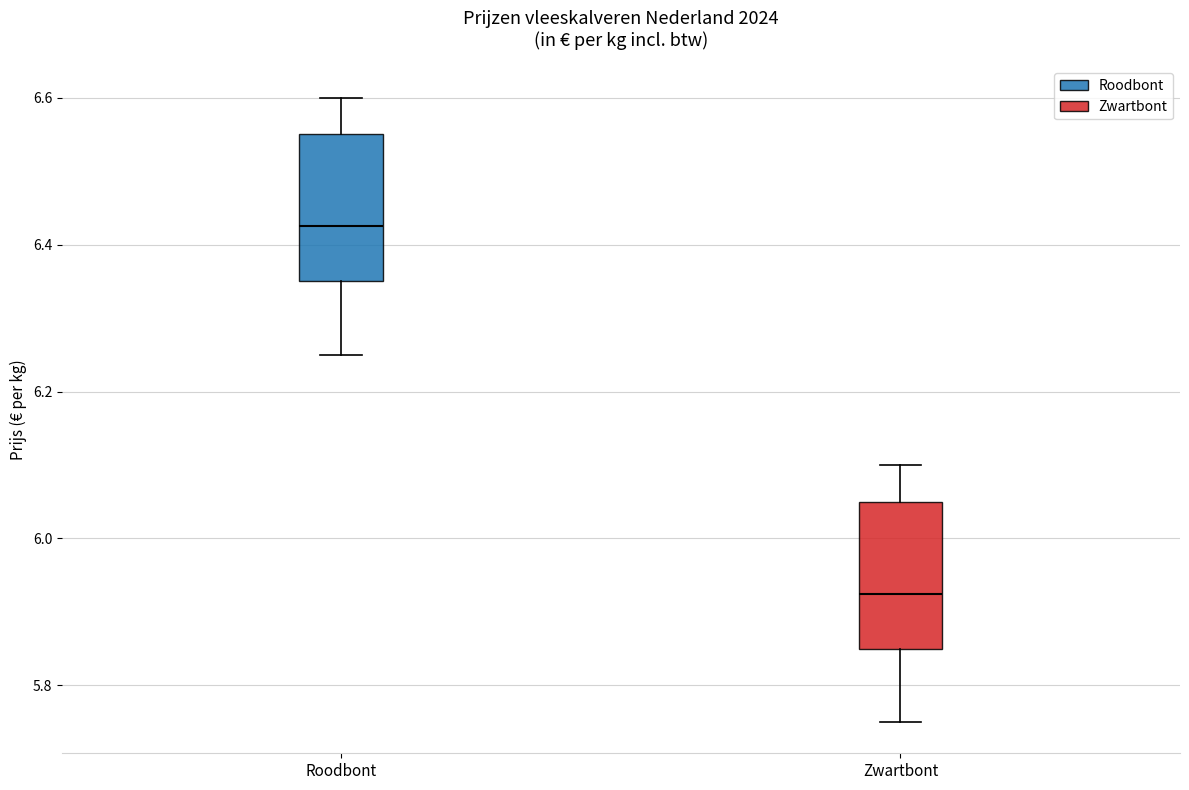

Where is the lower edge of the box for Zwartbont on the y-axis? The values are not printed on the chart, so give them approximately, as read against the axis.

5.86